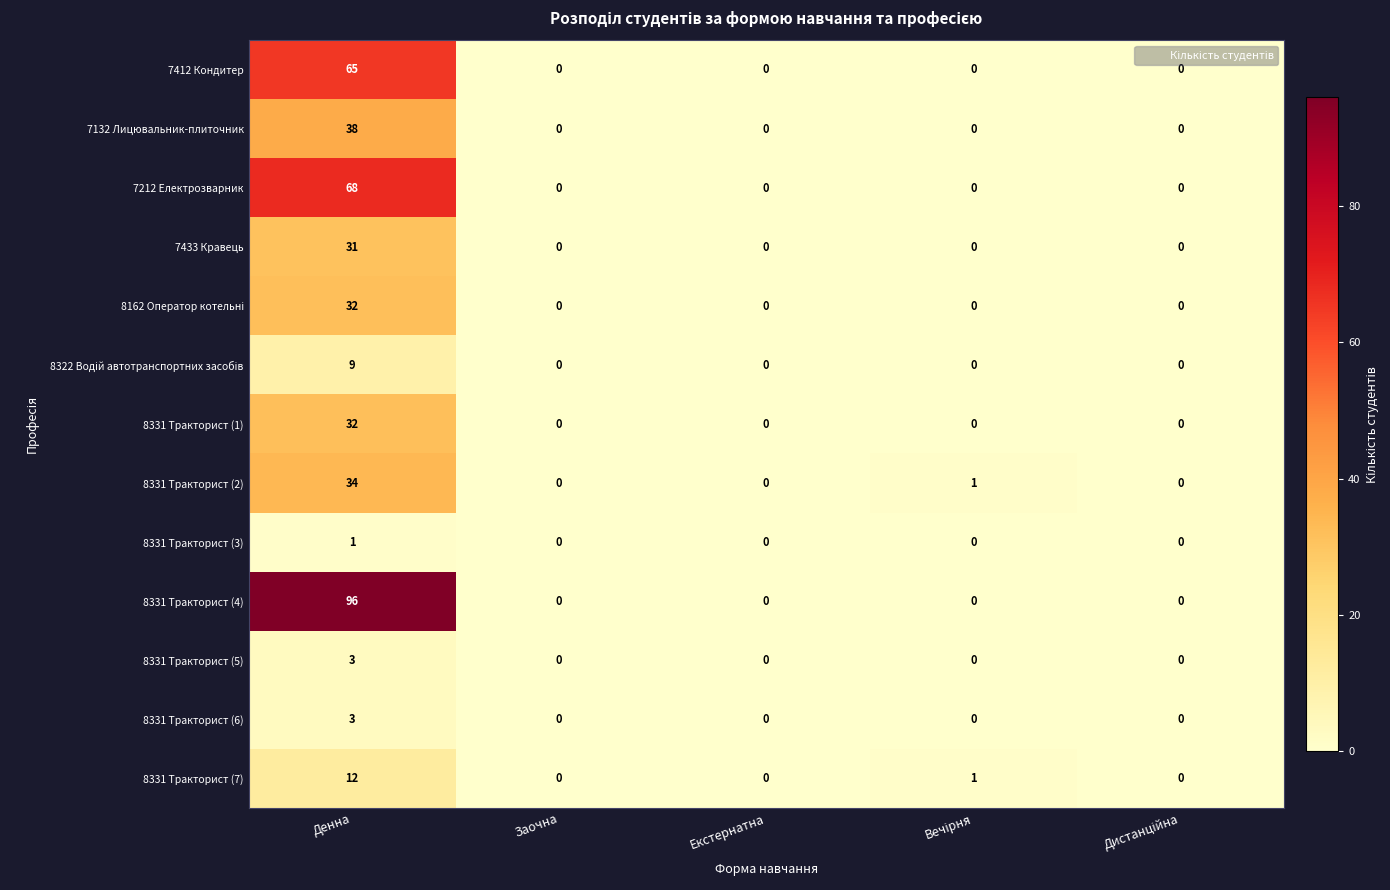

True or false: 8331 Тракторист (4) has a value of 0 at Екстернатна.

True